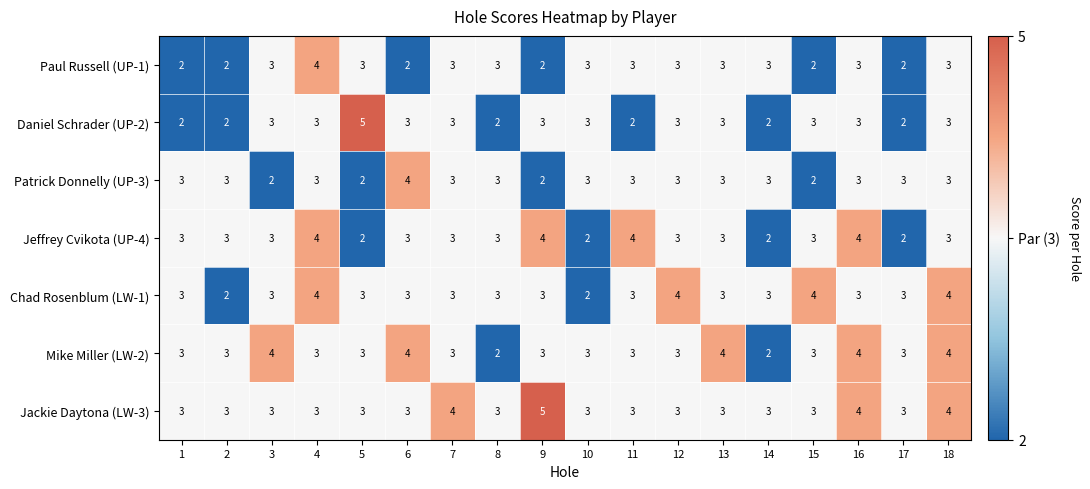

Count the number of categories in the chart.

18